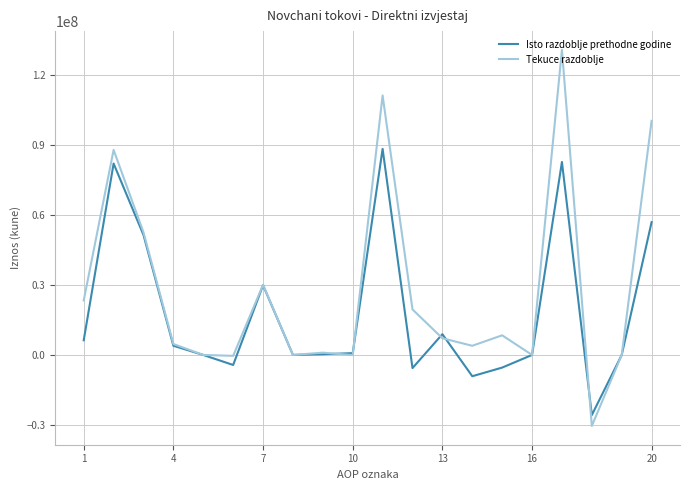

Rank the series by their average value, from highest to lowest.

Tekuce razdoblje, Isto razdoblje prethodne godine